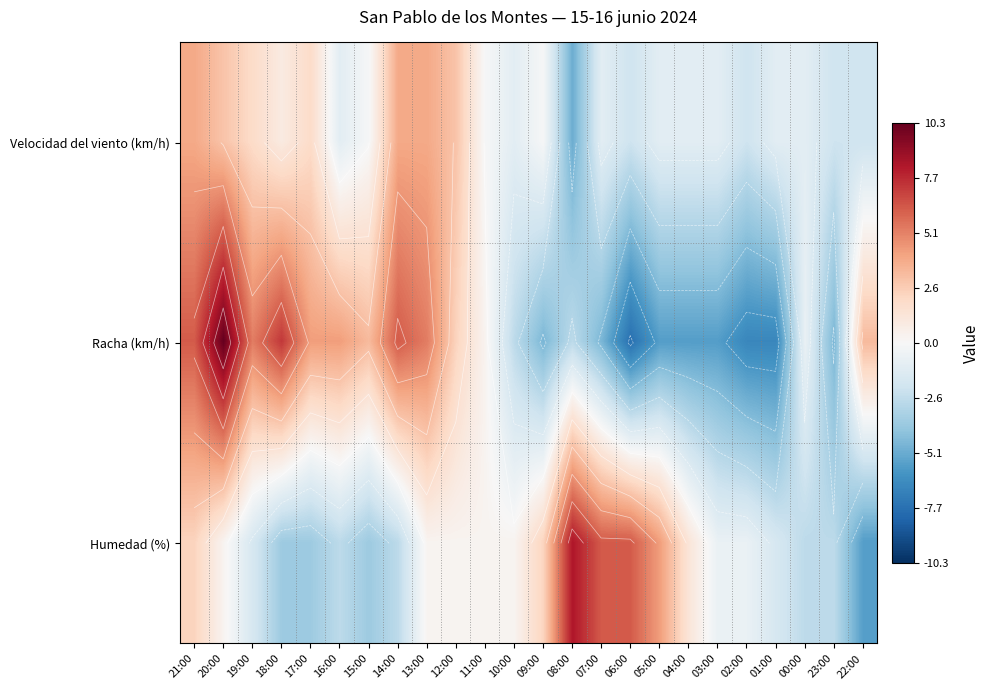

At which label does Velocidad del viento (km/h) reach its peak?

21:00